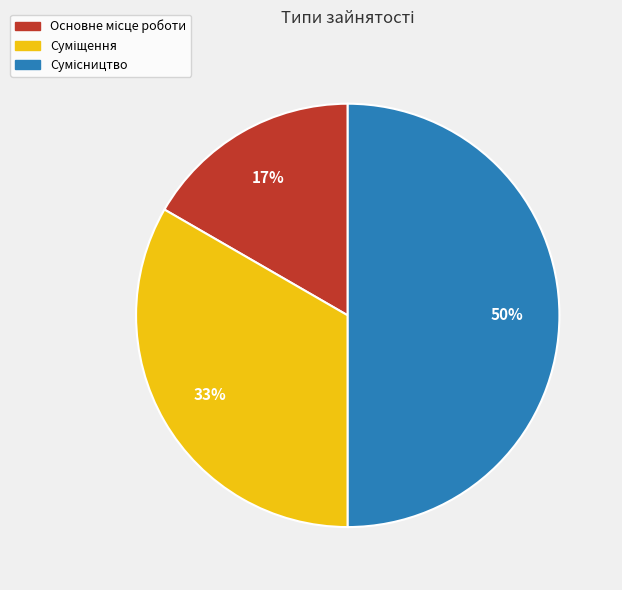

To the nearest percent, what is the average slice percentage?

33%